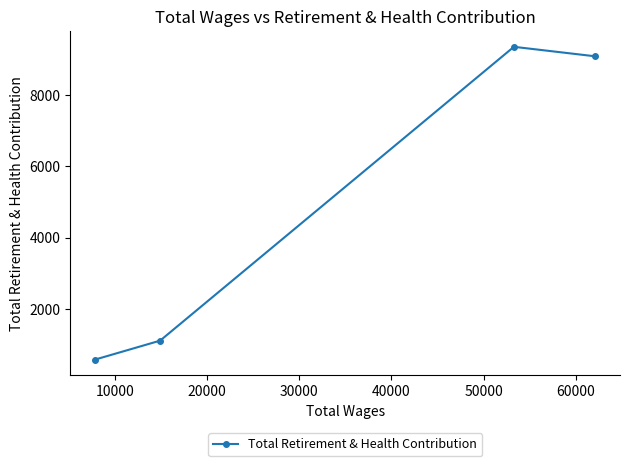

How many data points are above 9081?

1